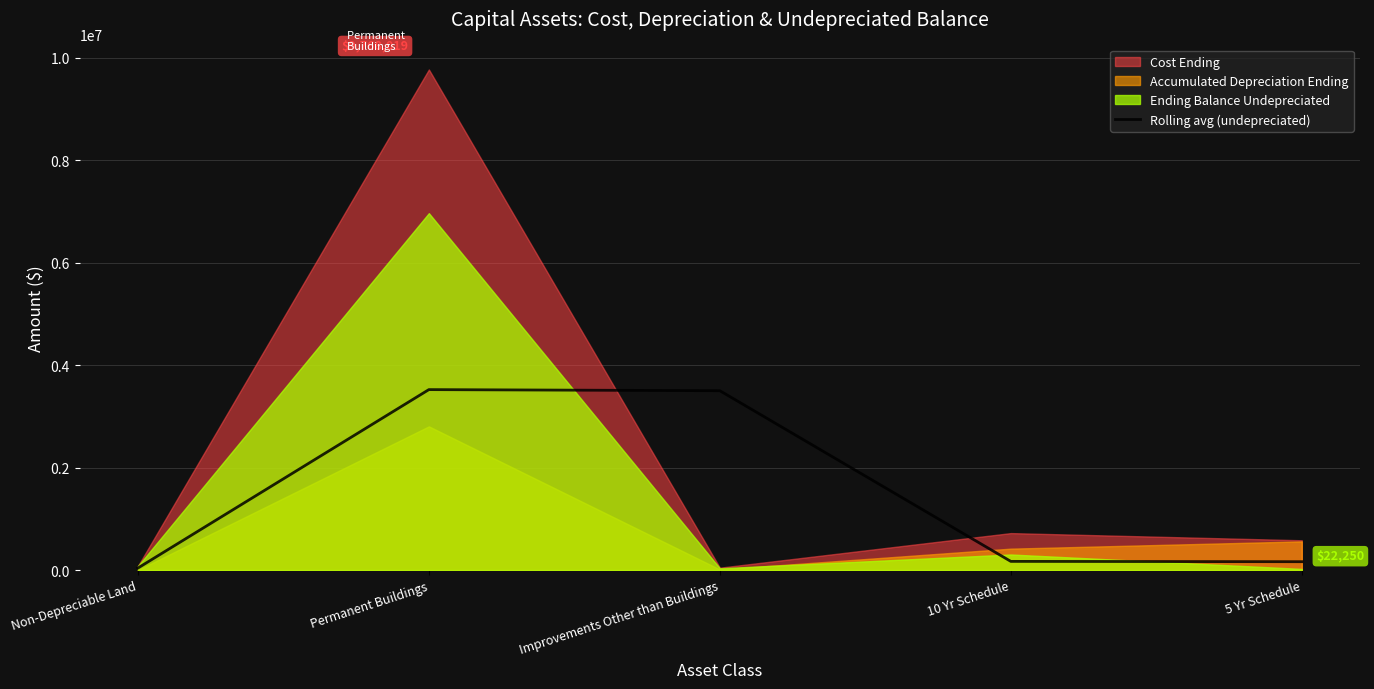

True or false: the data shows 239579.8 at 10 Yr Schedule.

False